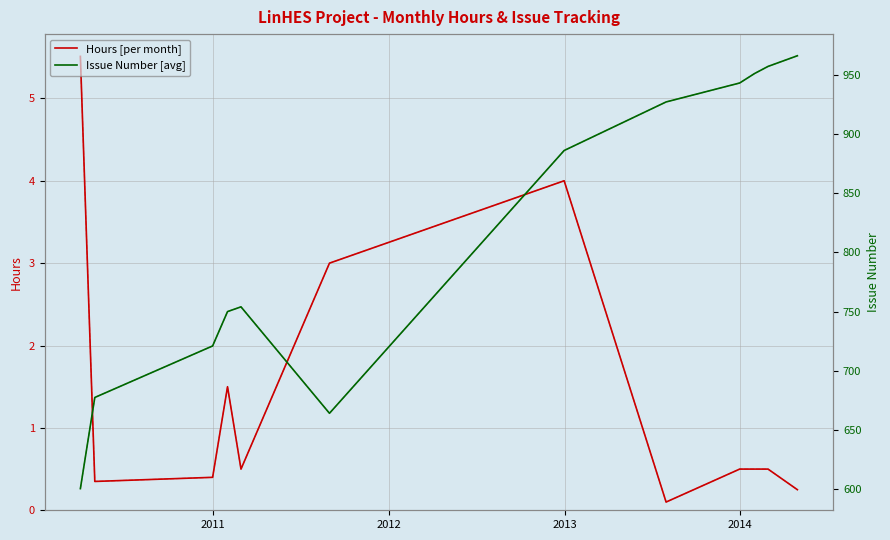

Is it true that Issue (dashed) equals 1264.7 at 2014?

False